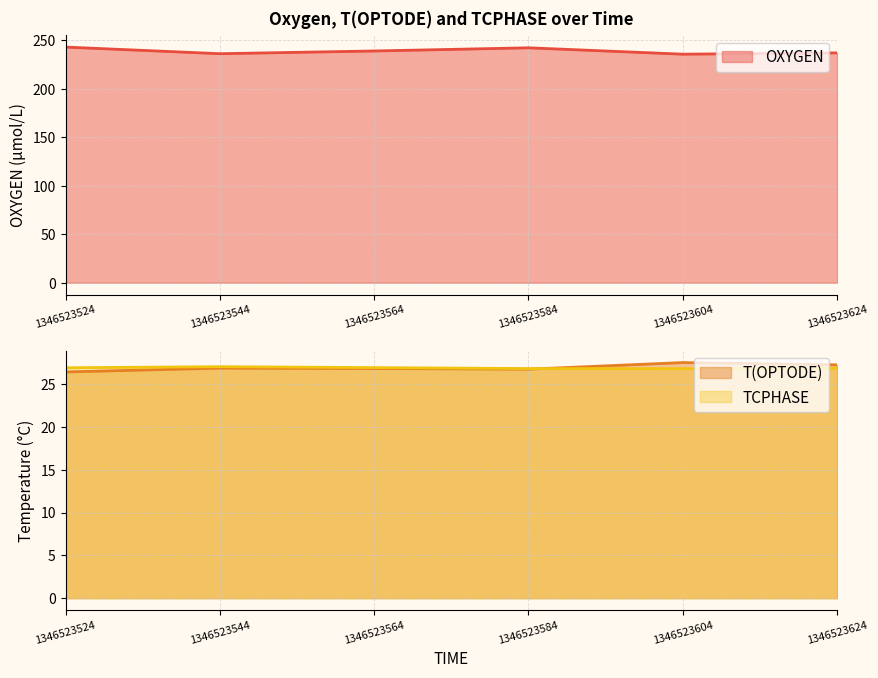

What is the value of the TCPHASE point at the 6th from the left?

26.9